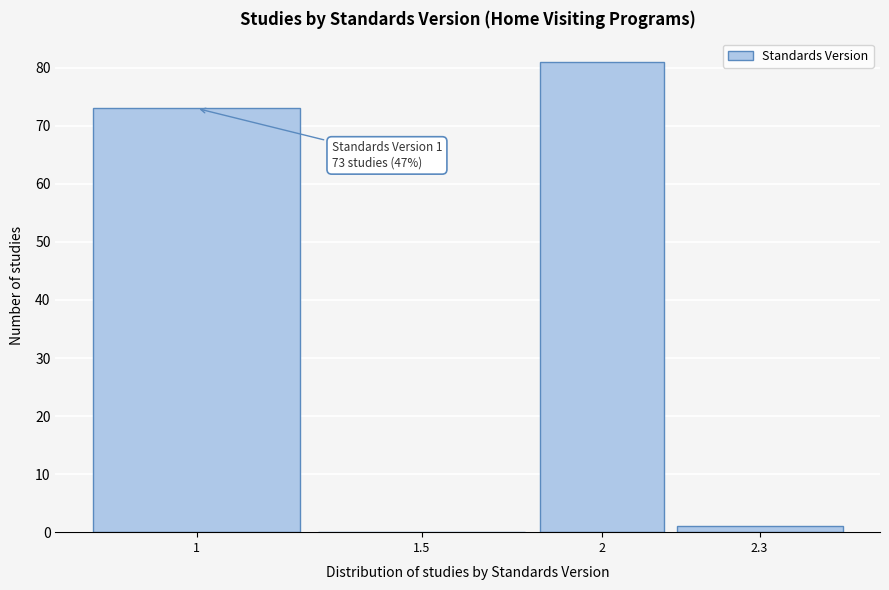

Reading left to right, what are all the values shown in this chart?

1=73	1.5=0	2=81	2.3=1